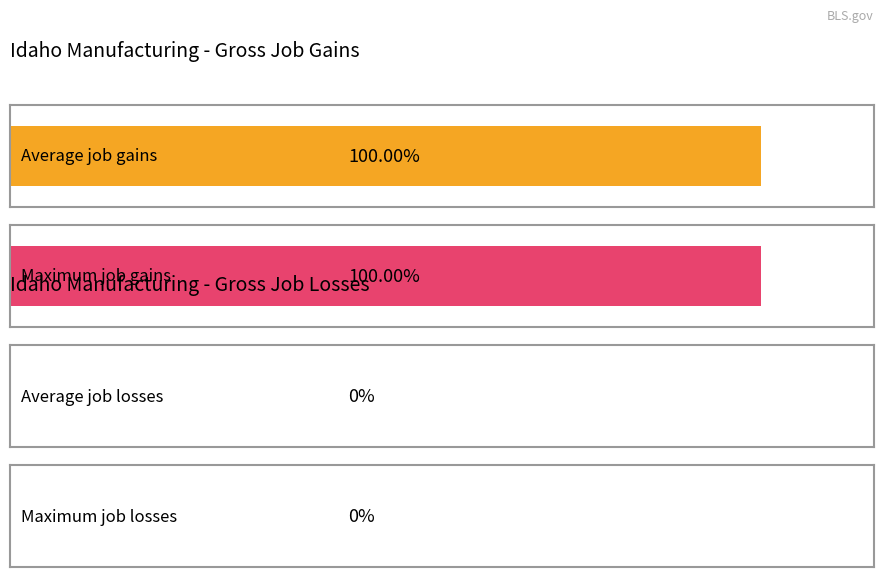

How many distinct data groups are displayed?

4